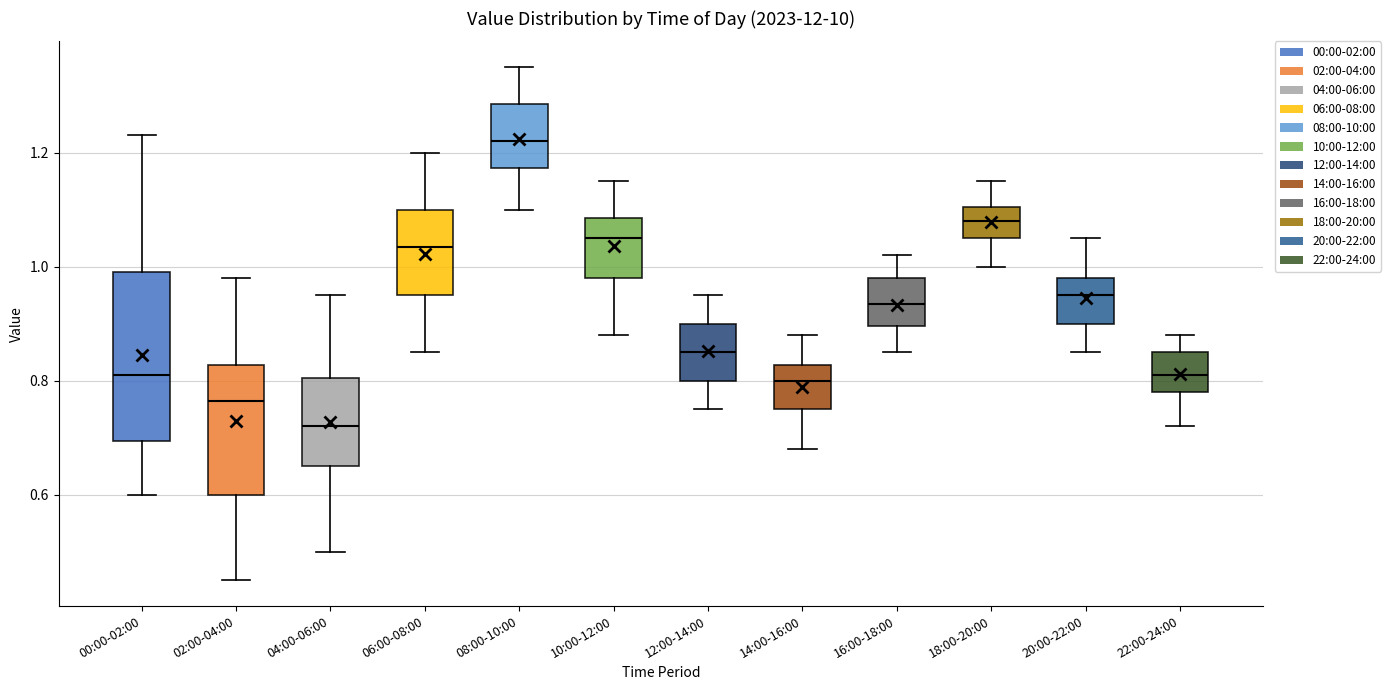

Reading left to right, read every box against the y-axis: the position of its median line, the range the box covers, and the ends of its whiskers. The values are not printed on the chart, so give them approximately, as read against the axis.

00:00-02:00: median 0.82, box 0.70 to 1.00, whiskers 0.60 to 1.24
02:00-04:00: median 0.76, box 0.60 to 0.82, whiskers 0.46 to 0.98
04:00-06:00: median 0.72, box 0.66 to 0.80, whiskers 0.50 to 0.96
06:00-08:00: median 1.04, box 0.96 to 1.10, whiskers 0.86 to 1.20
08:00-10:00: median 1.22, box 1.18 to 1.28, whiskers 1.10 to 1.36
10:00-12:00: median 1.06, box 0.98 to 1.08, whiskers 0.88 to 1.16
12:00-14:00: median 0.86, box 0.80 to 0.90, whiskers 0.76 to 0.96
14:00-16:00: median 0.80, box 0.76 to 0.82, whiskers 0.68 to 0.88
16:00-18:00: median 0.94, box 0.90 to 0.98, whiskers 0.86 to 1.02
18:00-20:00: median 1.08, box 1.06 to 1.10, whiskers 1.00 to 1.16
20:00-22:00: median 0.96, box 0.90 to 0.98, whiskers 0.86 to 1.06
22:00-24:00: median 0.82, box 0.78 to 0.86, whiskers 0.72 to 0.88